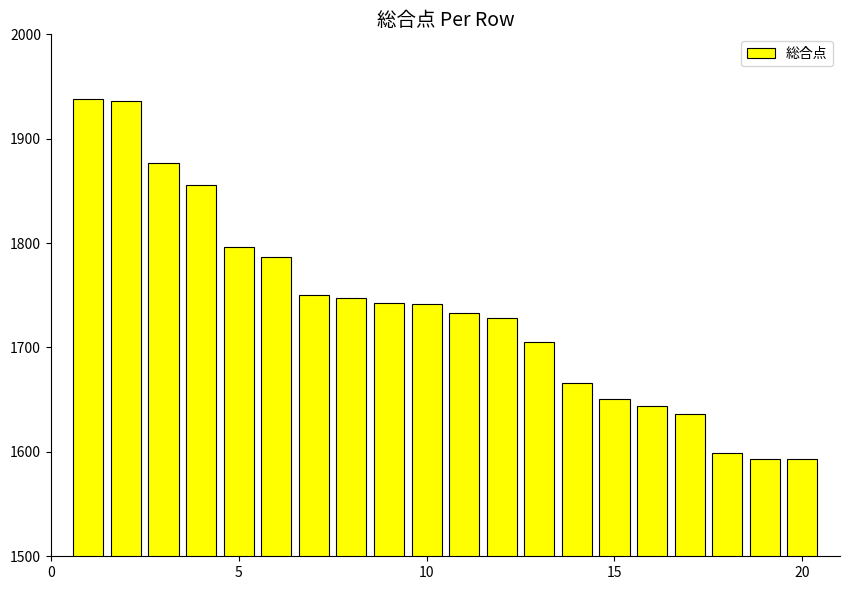

What is the difference between the maximum and minimum values?

345